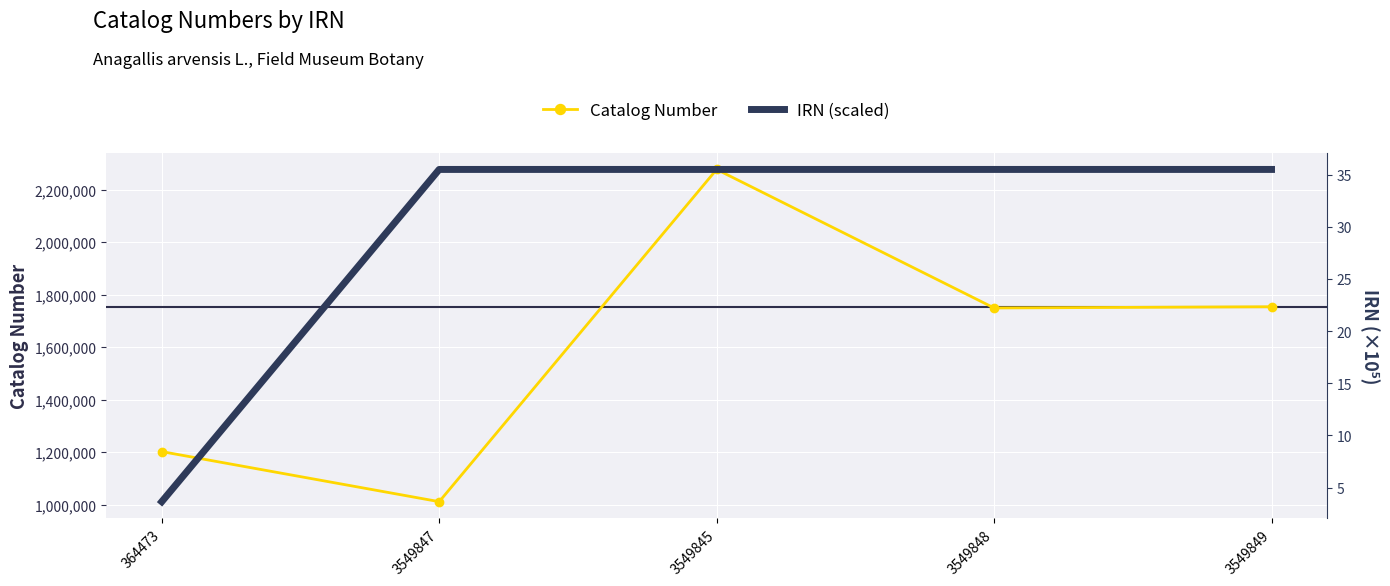

Reading left to right, what are all the values shown in this chart?

Catalog Number: 364473=1202479.0	3549847=1011848.0	3549845=2276806.0	3549848=1749352.0	3549849=1753985.0
IRN (scaled): 364473=3.6	3549847=35.5	3549845=35.5	3549848=35.5	3549849=35.5